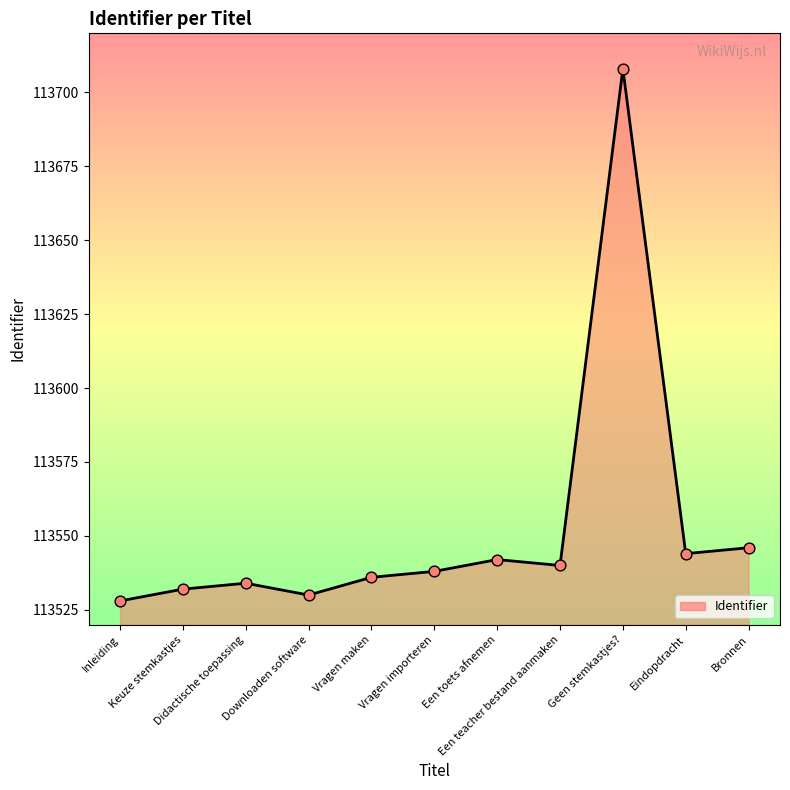

Between Vragen importeren and Geen stemkastjes?, which is larger?

Geen stemkastjes?